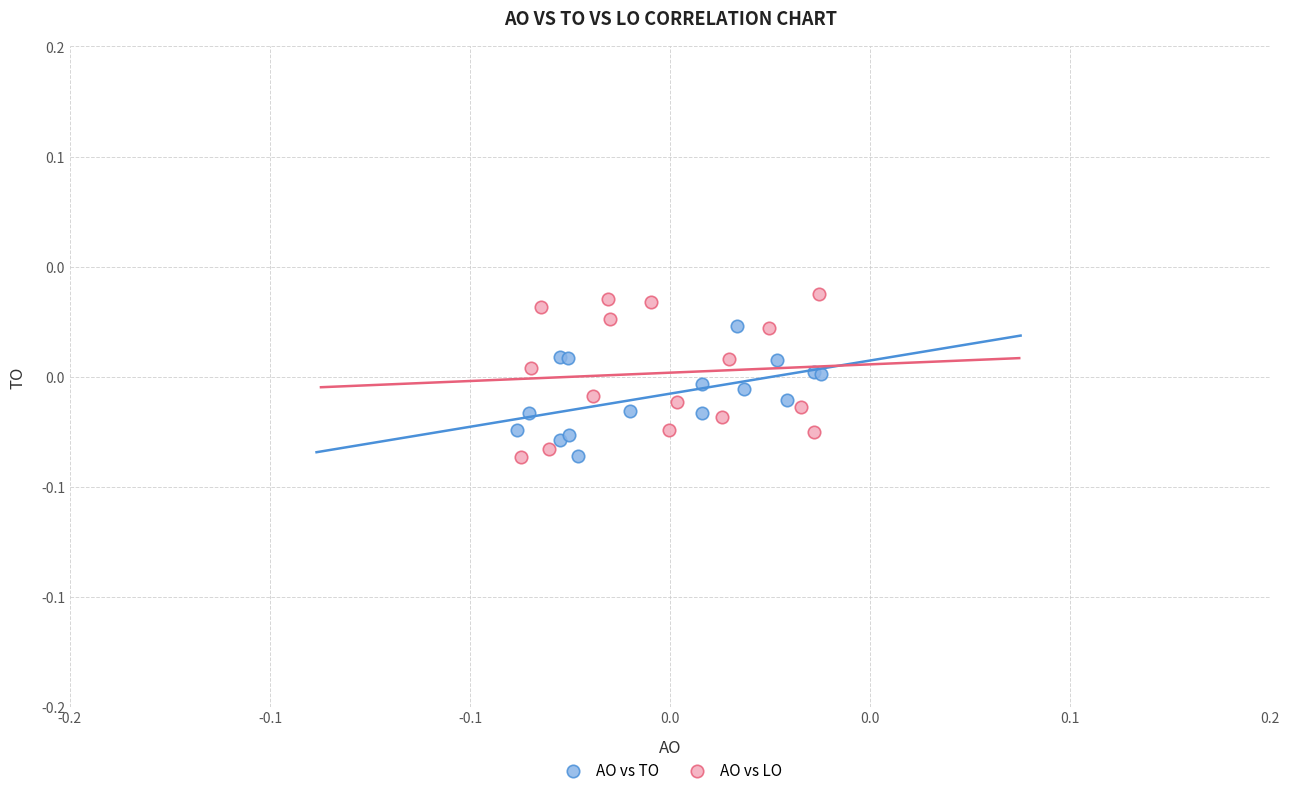

What are all the series names shown in the legend?

AO vs TO, AO vs LO